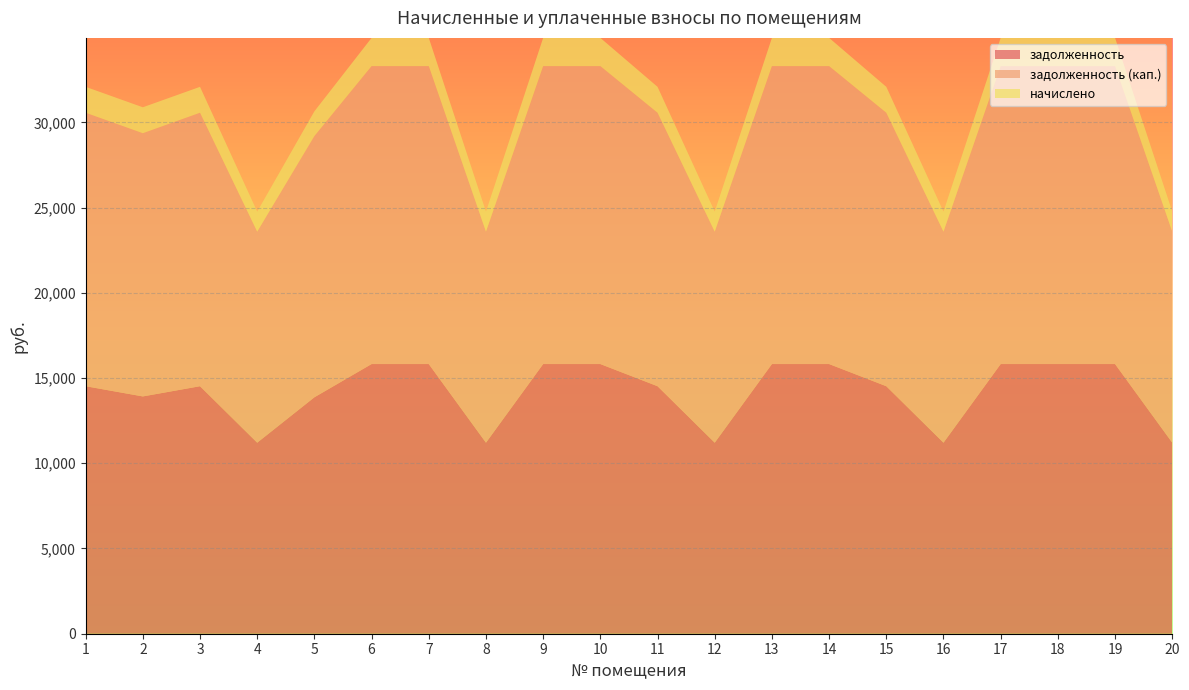

Reading left to right, list all the values displayed in this chart.

задолженность: 14520.4	13920.4	14520.4	11207.0	13870.7	15819.7	15819.7	11207.0	15819.7	15819.7	14520.4	11207.0	15819.7	15819.7	14520.4	11207.0	15819.7	15819.7	15819.7	11207.0
задолженность (кап.): 16041.1	15441.1	16041.1	12380.8	15323.3	17476.5	17476.5	12380.8	17476.5	17476.5	16041.1	12380.8	17476.5	17476.5	16041.1	12380.8	17476.5	17476.5	17476.5	12380.8
начислено: 1520.7	1520.7	1520.7	1173.7	1452.7	1656.8	1656.8	1173.7	1656.8	1656.8	1520.7	1173.7	1656.8	1656.8	1520.7	1173.7	1656.8	1656.8	1656.8	1173.7